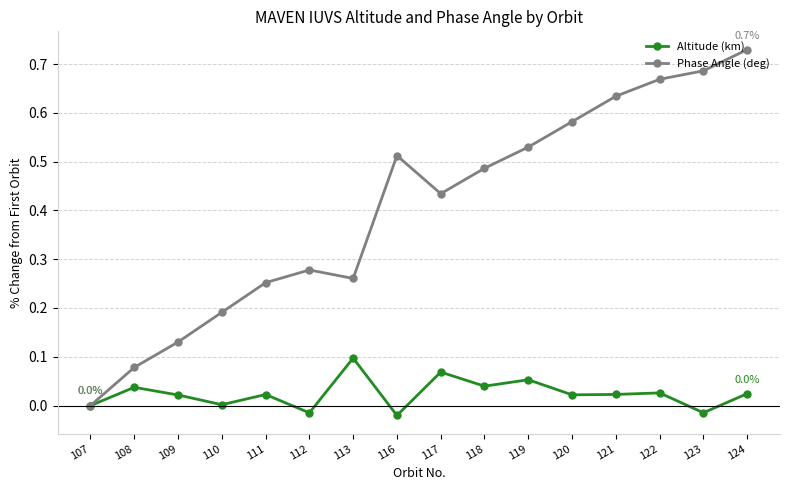

At which category is the sum across all series the highest?

124